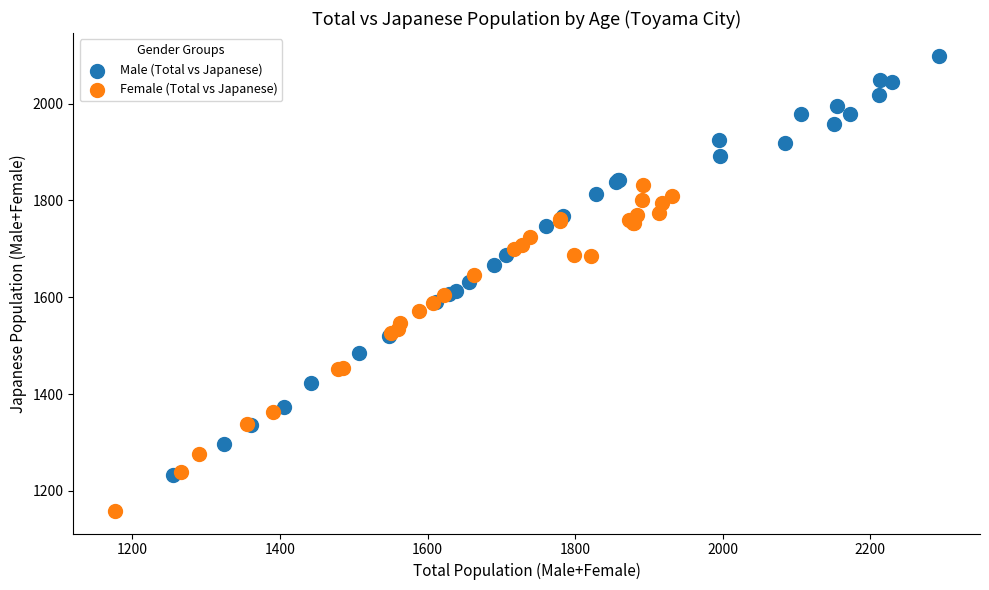

Which series reaches the minimum Y coordinate?

Female (Total vs Japanese)